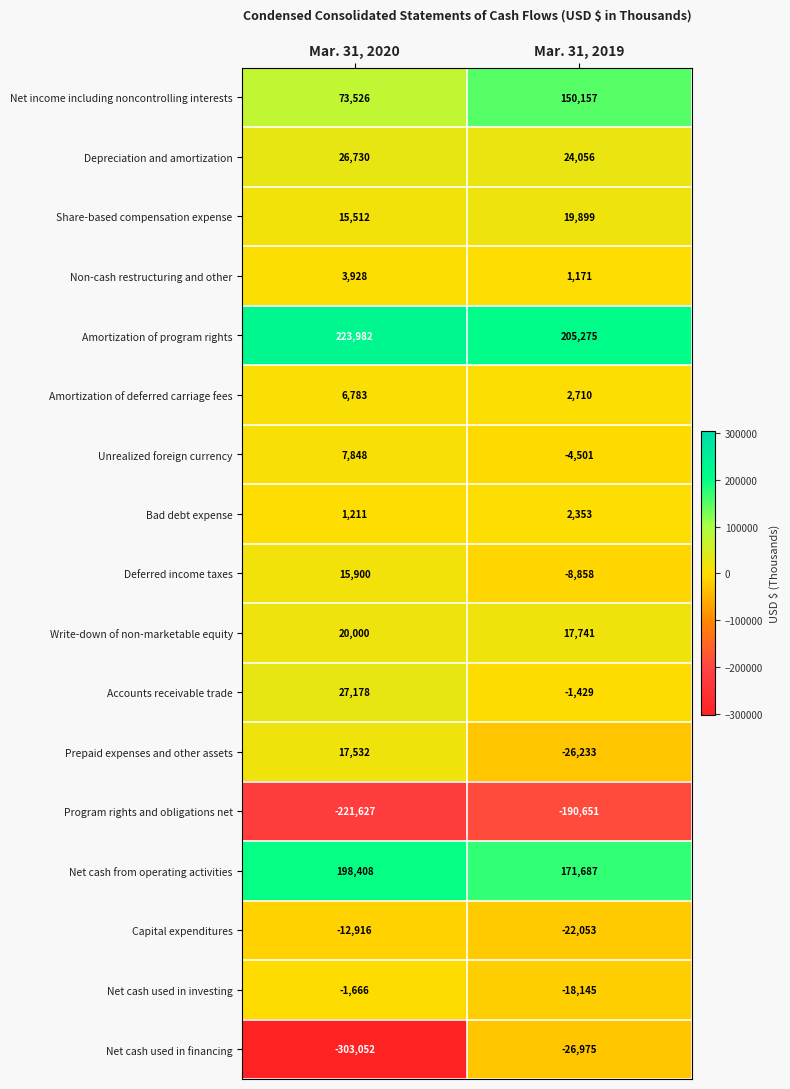

What is the spread (max minus min) of values at Mar. 31, 2020?

527034